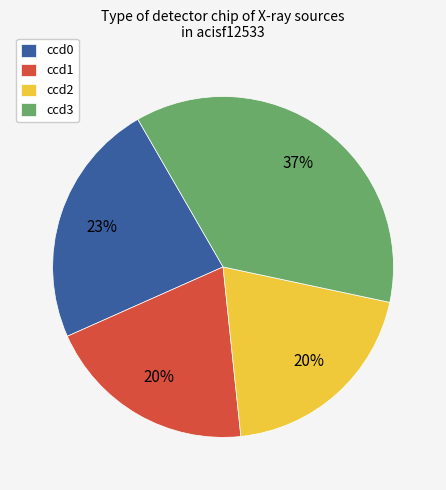

To the nearest percent, what percentage of the pie is ccd1?

20%